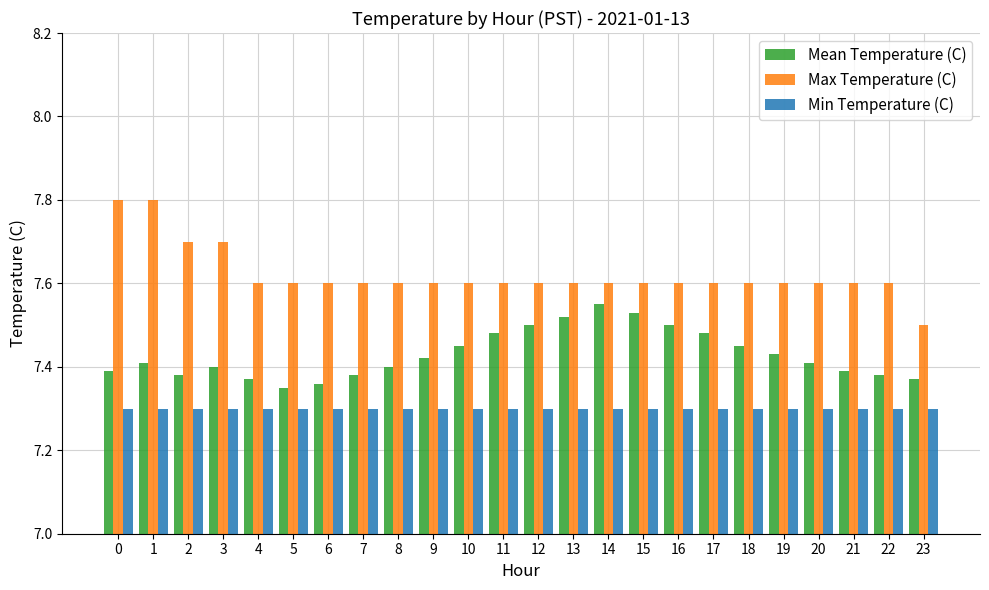

What is the value of the Max Temperature (C) bar at the 18th from the left?

7.6